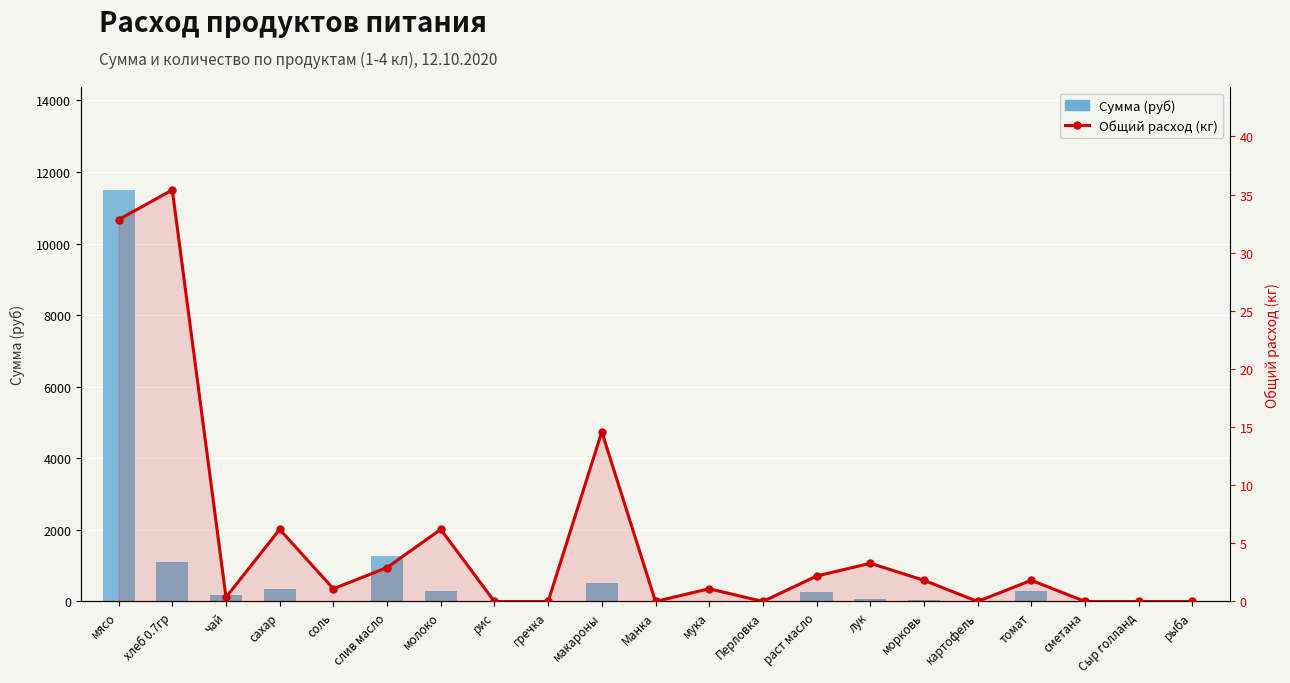

What is the value of the Общий расход (кг) bar at the 15th from the left?

3.3